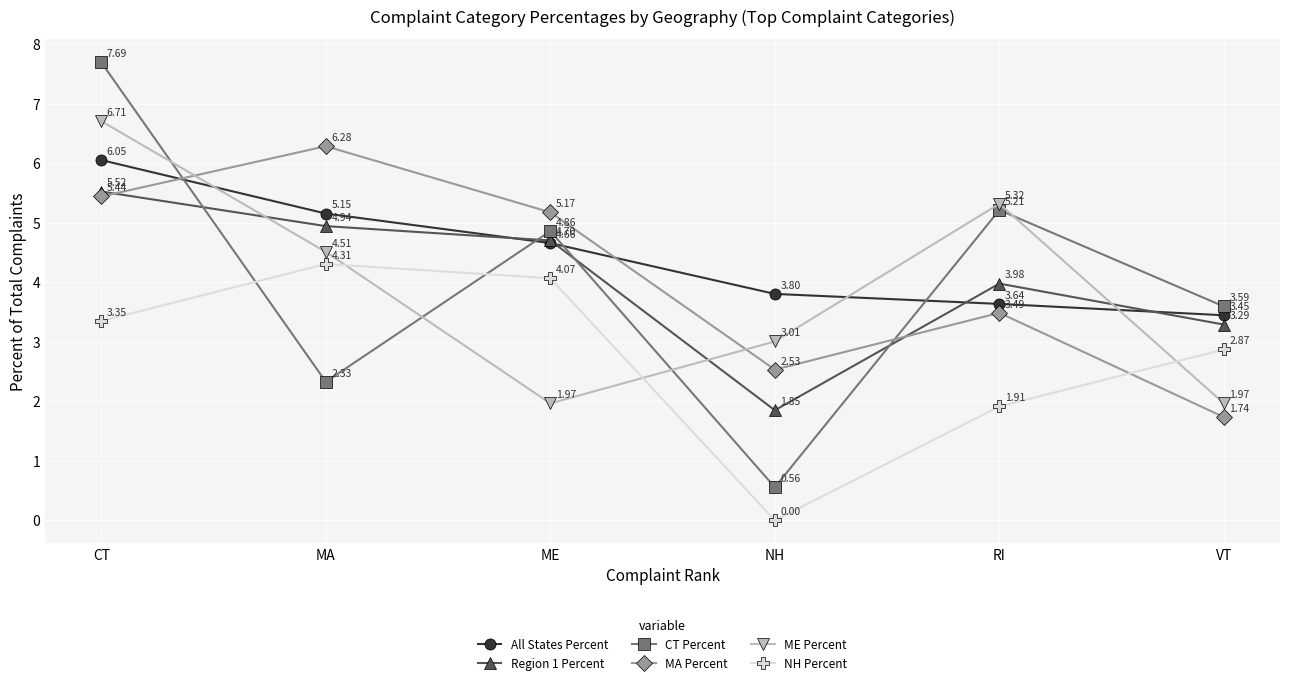

Is the value of All States Percent at CT greater than the value of MA Percent at RI?

Yes